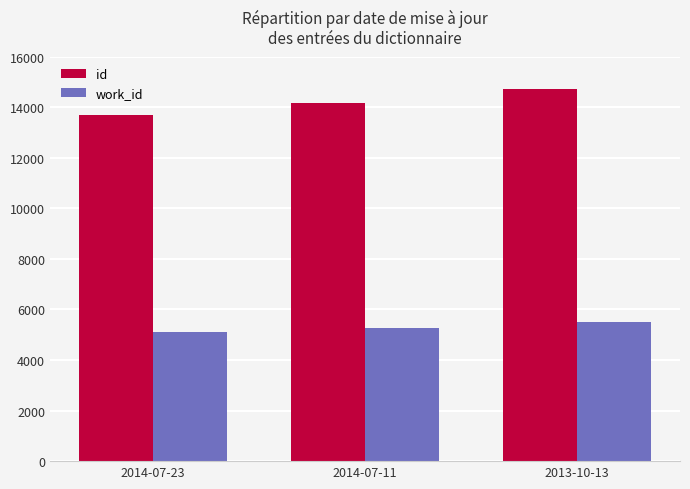

What is the difference between the highest and lowest values at 2014-07-11?

8915